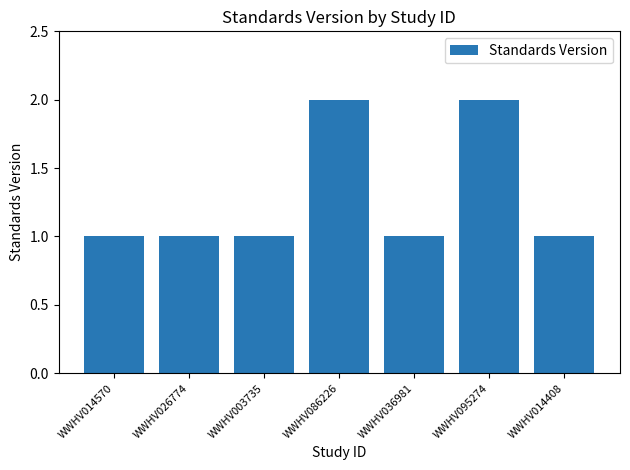

How many series are shown in this chart?

1